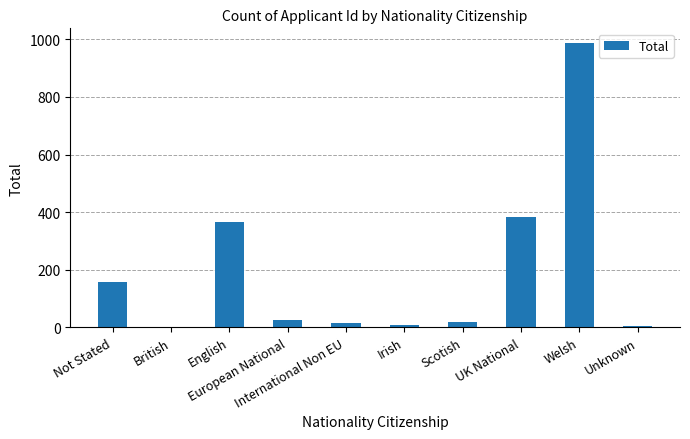

What is the sum of all values?

1963